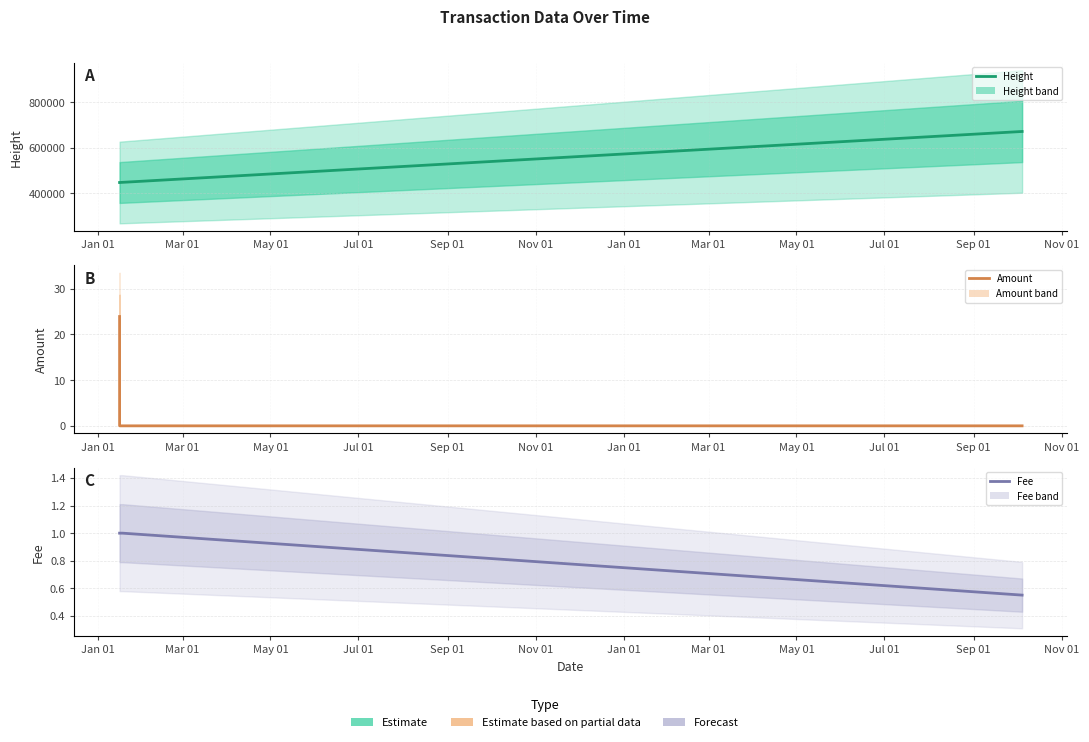

The Height series shows 333899.7 at Sep 01. True or false?

False